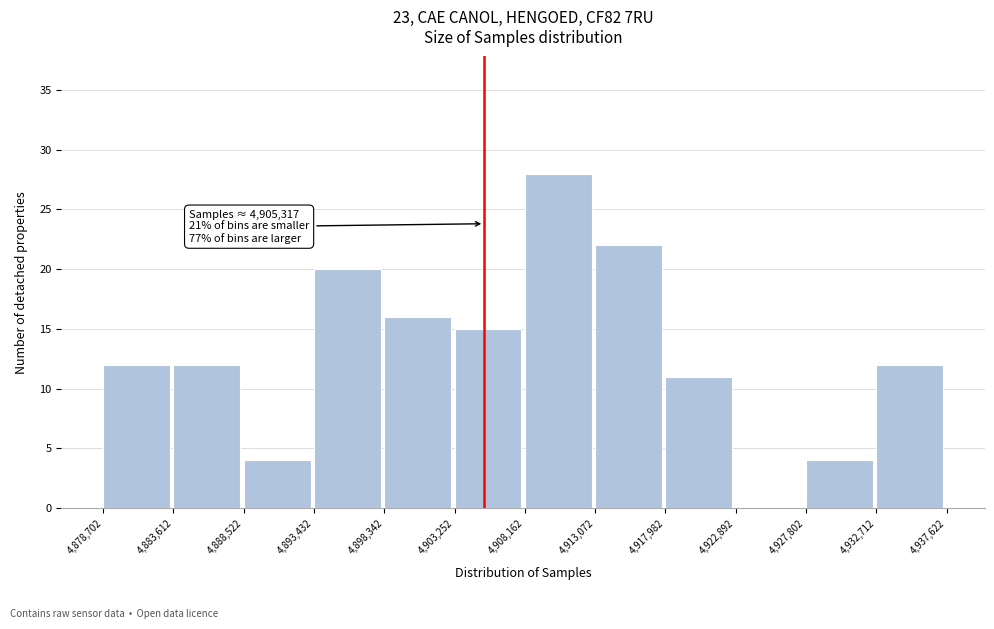

Over which range of the x-axis is the bar tallest?

4,908,162 to 4,913,072